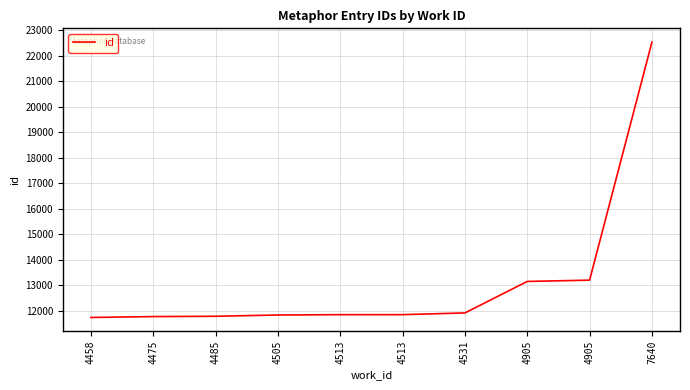

What is the value of the 6th point from the left?

11848